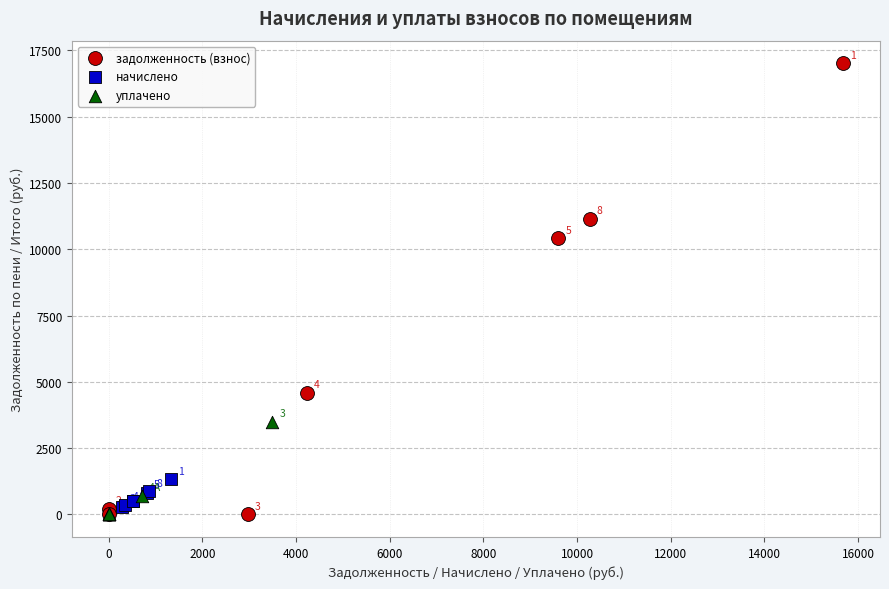

Which series contains the highest Y value?

задолженность (взнос)